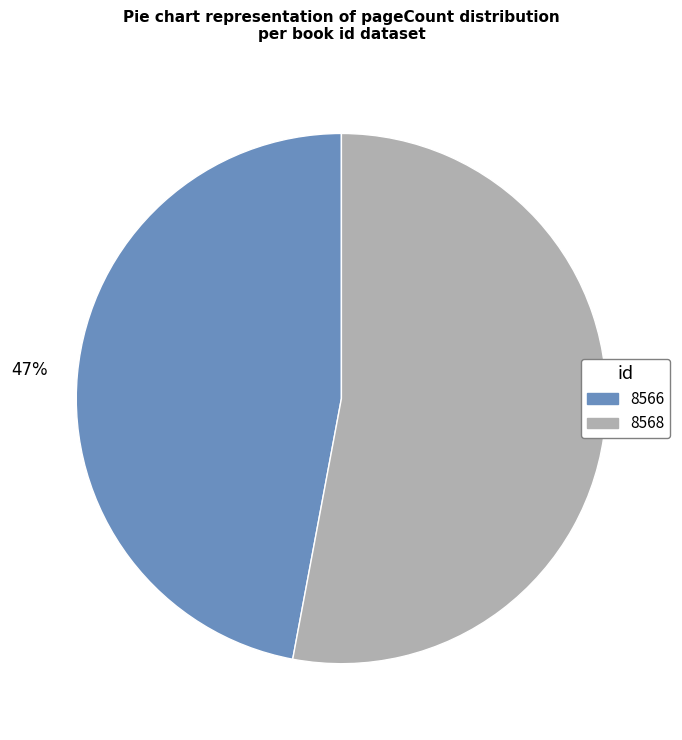

Which has a higher value, 8566 or 8568?

8568